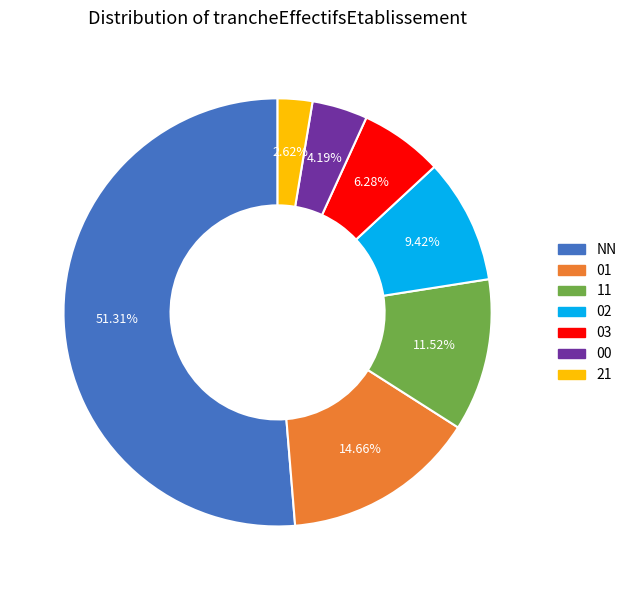

Combined, do 11 and 01 account for over 50%?

No